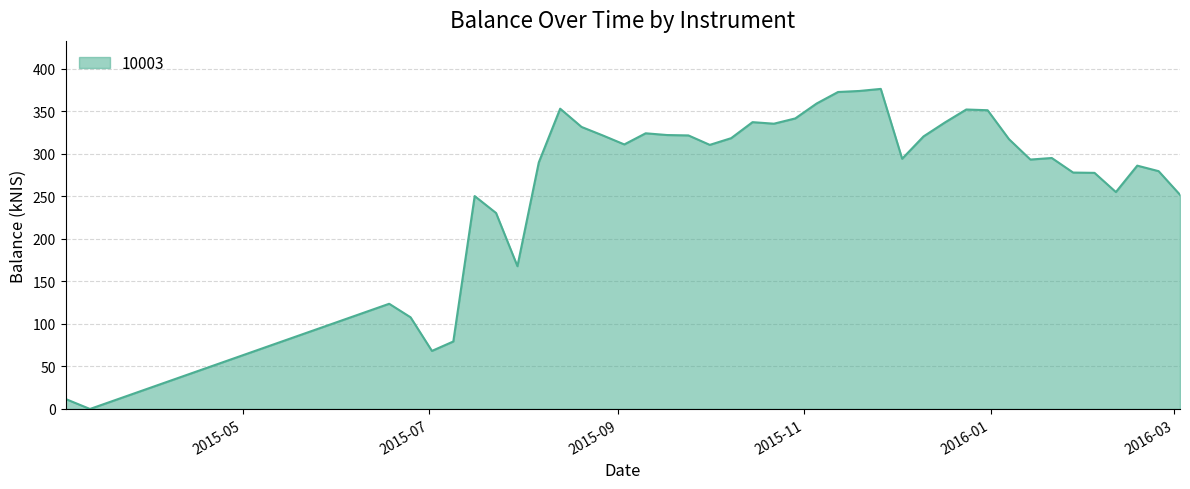

What is the maximum value shown in the chart?

376.5